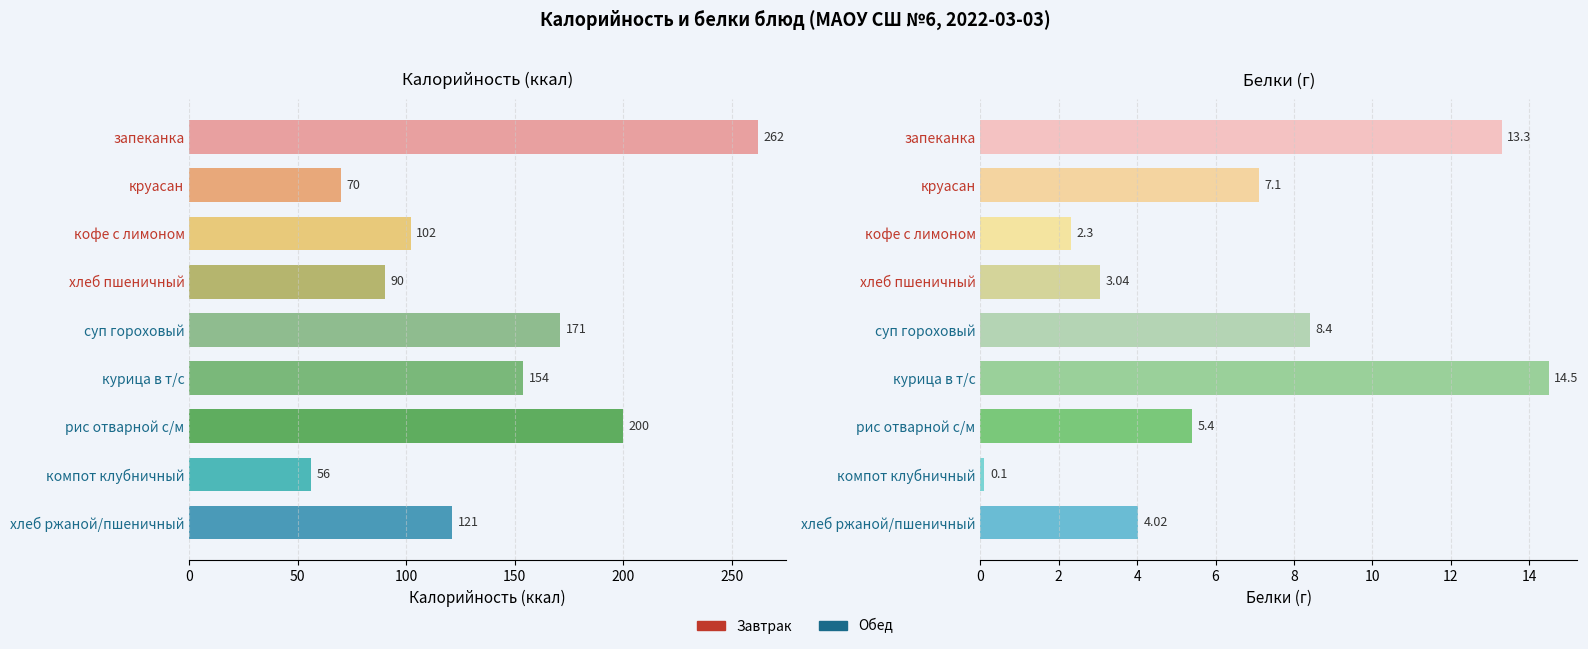

Reading left to right, what are all the values shown in this chart?

Калорийность (ккал): 262.0	70.0	102.0	90.0	171.0	154.0	200.0	56.0	121.0
Белки (г): 13.3	7.1	2.3	3.0	8.4	14.5	5.4	0.1	4.0